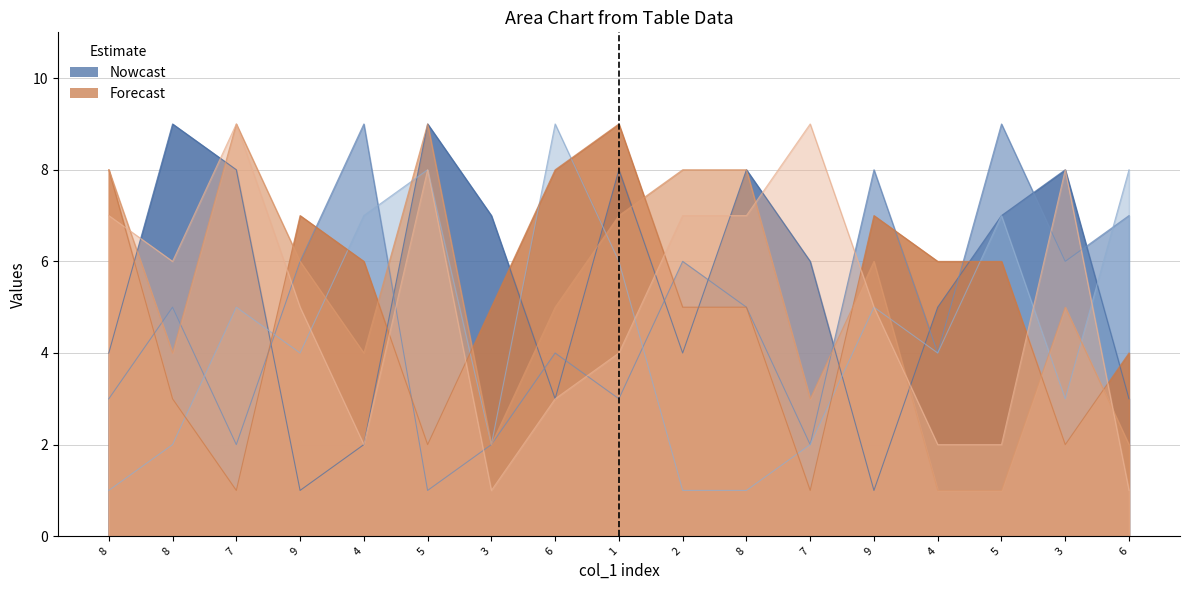

Where is the first local maximum for col_8?

7